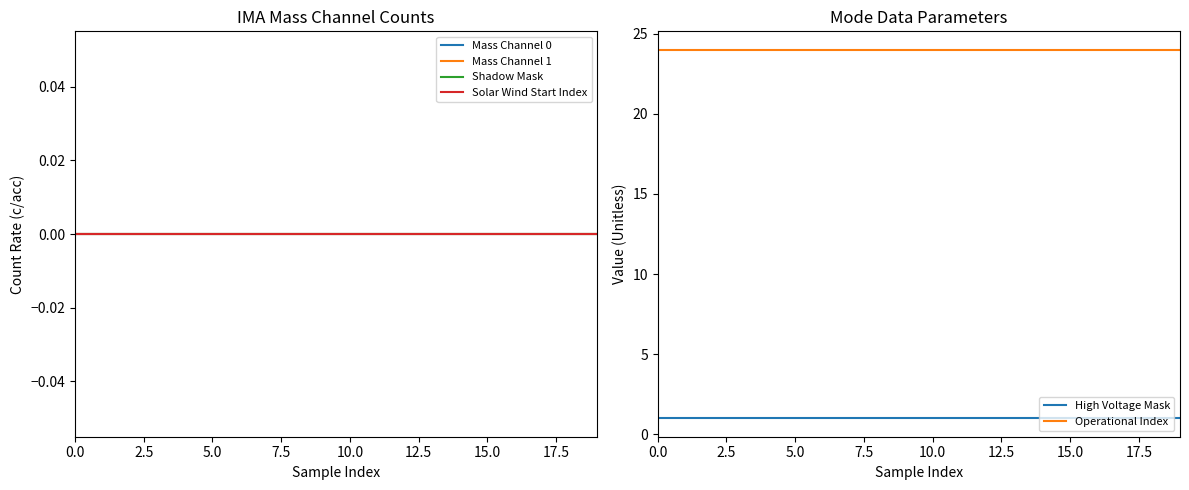

What is the label of the 11th point from the left?

10